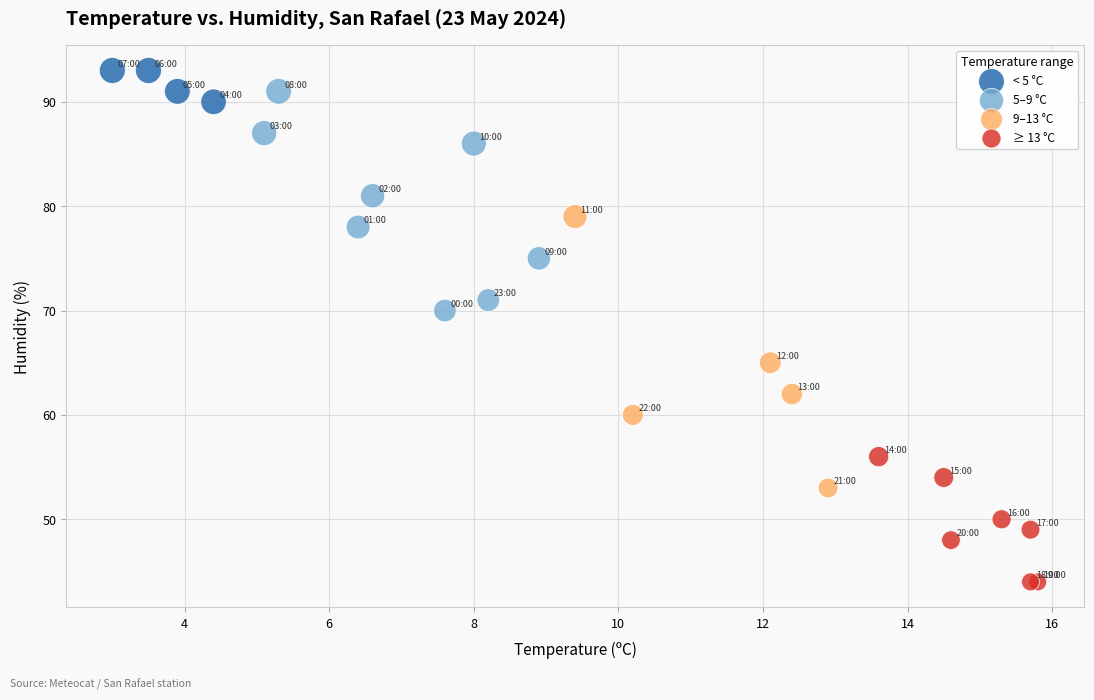

Which series reaches the minimum Y coordinate?

≥ 13 °C